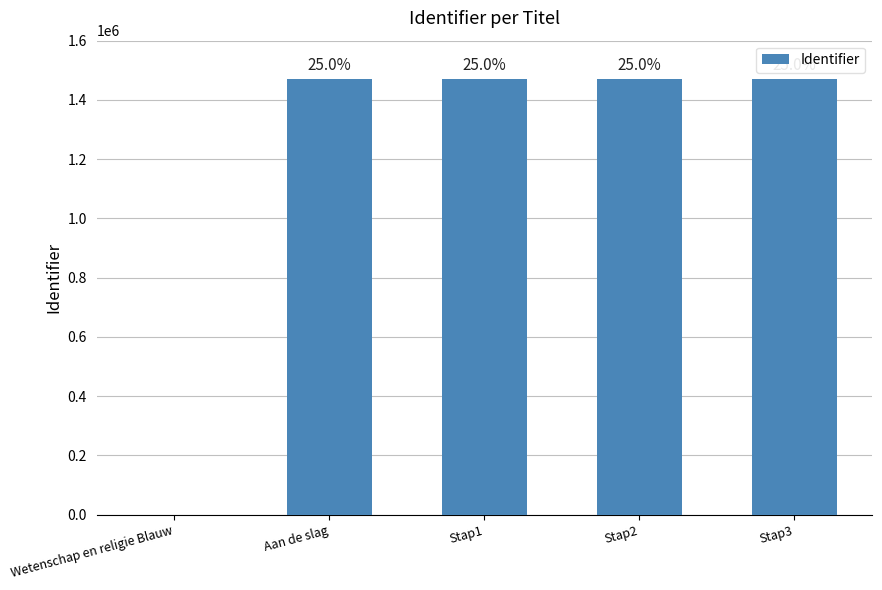

What is the sum of all values?

5880465